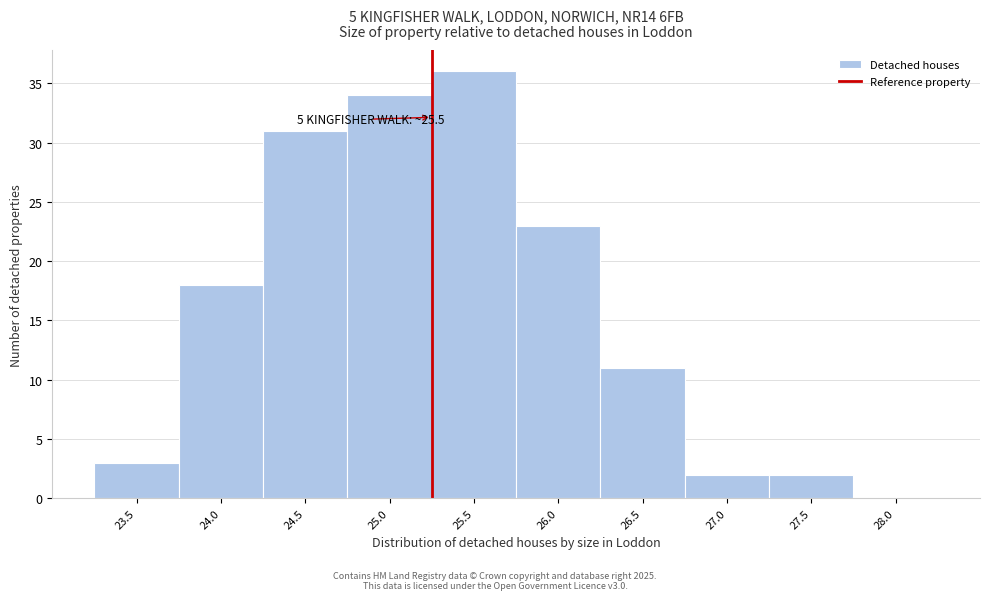

Reading left to right, list all the values displayed in this chart.

23.5=3	24.0=18	24.5=31	25.0=34	25.5=36	26.0=23	26.5=11	27.0=2	27.5=2	28.0=0